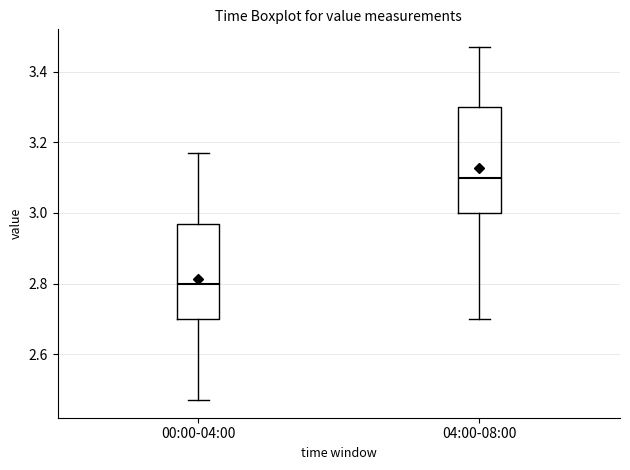

Which box is the tallest, from its lower edge to its upper edge?

04:00-08:00